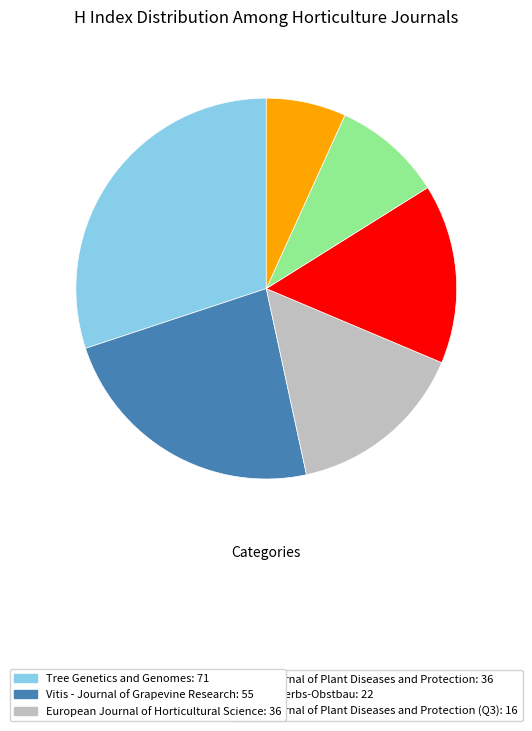

Does any single category account for the majority?

No